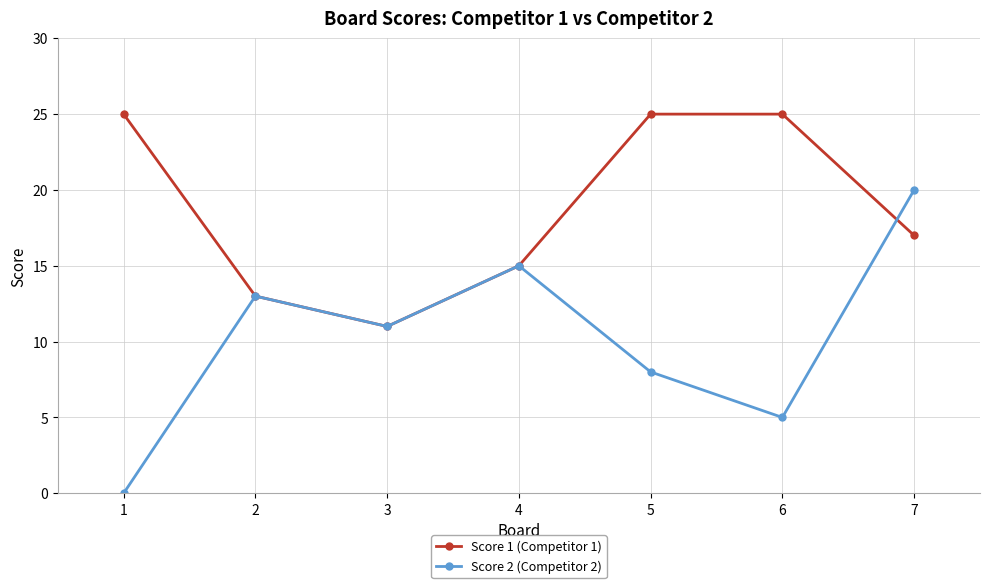

Rank the series by their maximum value, from lowest to highest.

Score 2 (Competitor 2), Score 1 (Competitor 1)